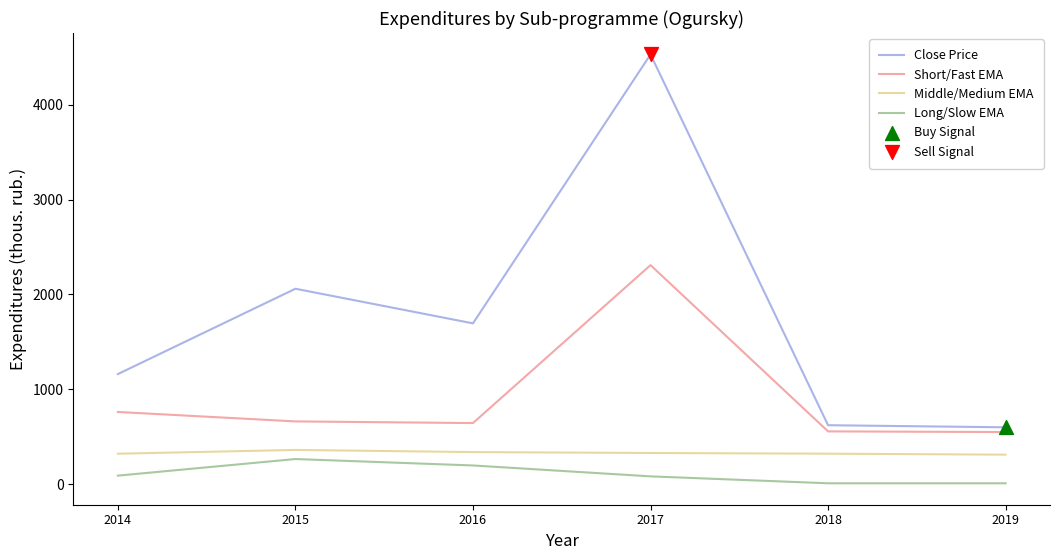

Which series changed the most between 2016 and 2017?

Close Price